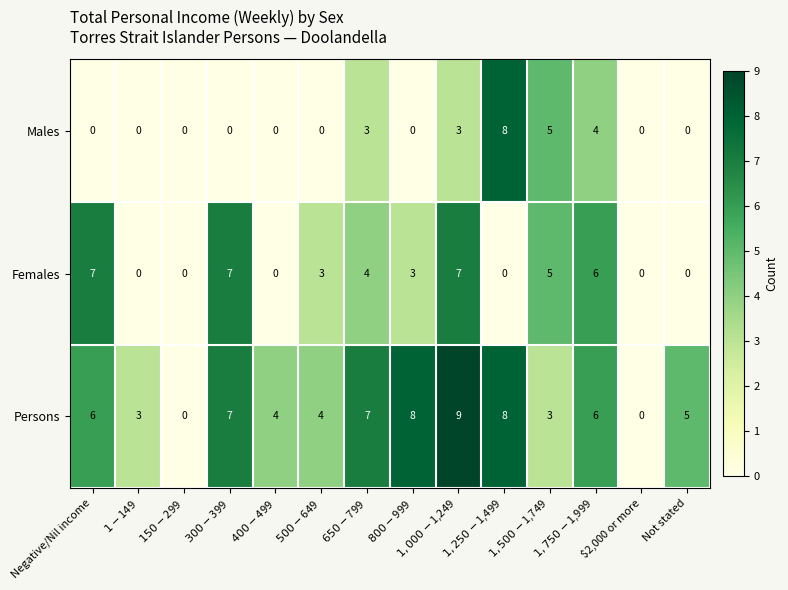

Rank the series by their average value, from lowest to highest.

Males, Females, Persons